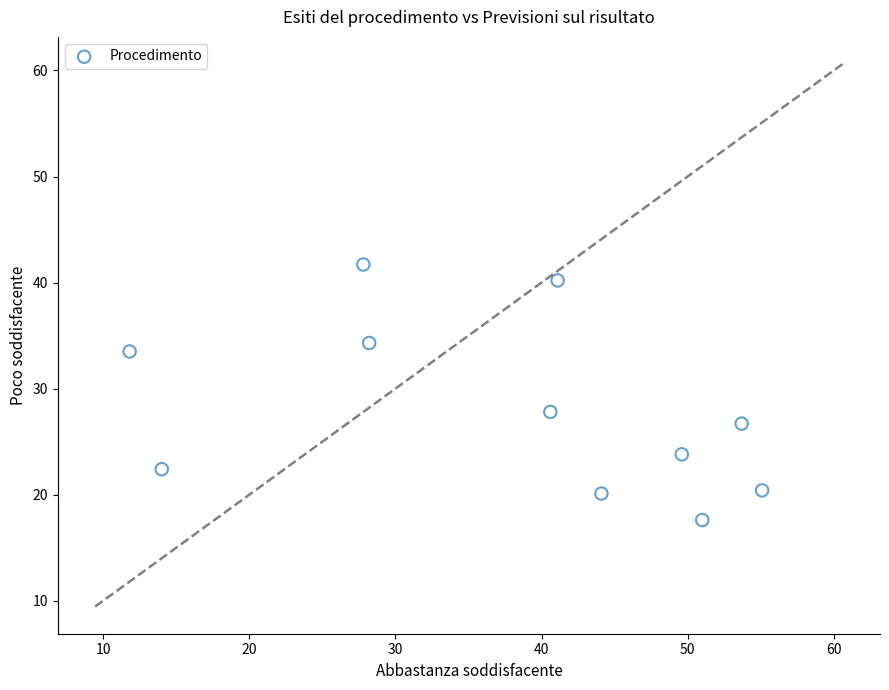

What Y value in the scatter plot is closest to 29?

27.8